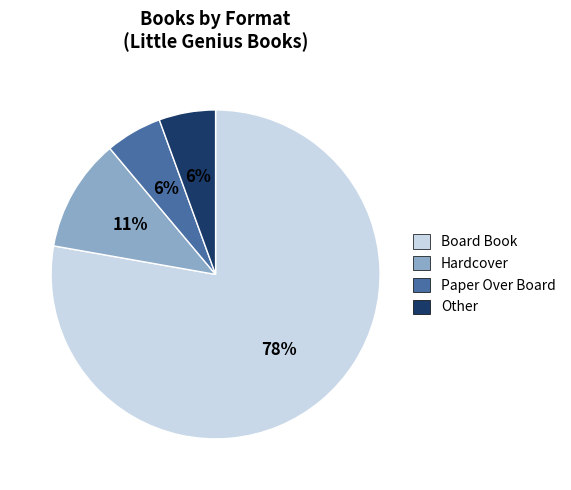

Is Board Book the majority of the pie?

Yes